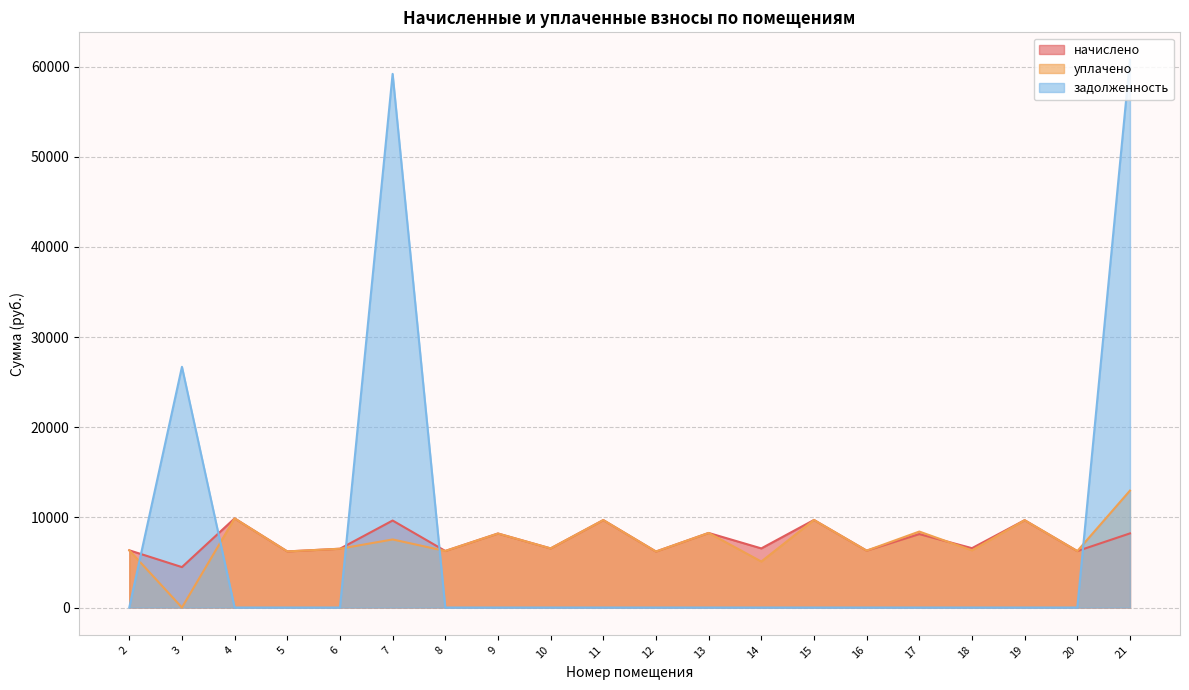

Reading left to right, extract all data points from this chart.

начислено: 6346.6	4483.6	9886.3	6222.4	6520.5	9650.3	6272.1	8209.6	6557.8	9700.1	6210.0	8271.7	6557.8	9712.4	6309.4	8147.5	6582.6	9687.6	6259.7	8222.0
уплачено: 6346.6	0.0	9886.3	6222.4	6520.5	7550.2	6272.1	8209.6	6557.8	9700.1	6210.0	8271.7	5100.5	9712.4	6309.4	8427.2	6338.8	9687.6	6259.7	12967.9
задолженность: 0.0	26701.1	0.0	0.0	0.0	59197.2	0.0	0.0	0.0	0.0	0.0	0.0	0.0	0.0	0.0	0.0	0.0	0.0	0.0	60767.6